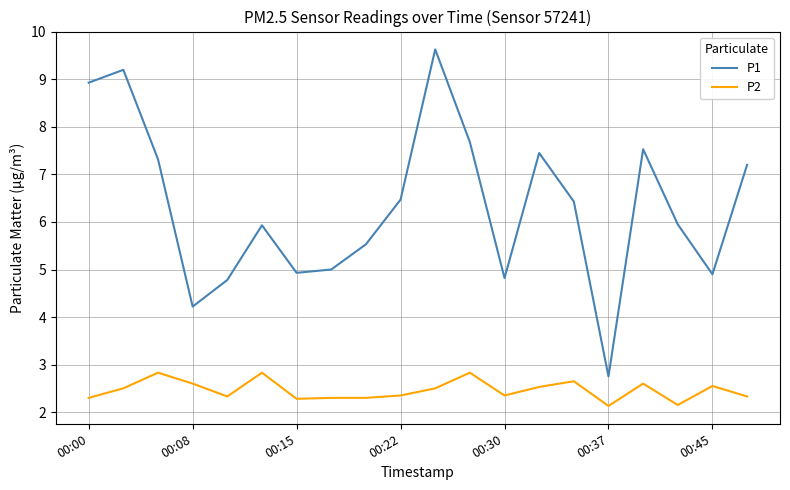

True or false: P1 has more than 0 interior local peaks.

True